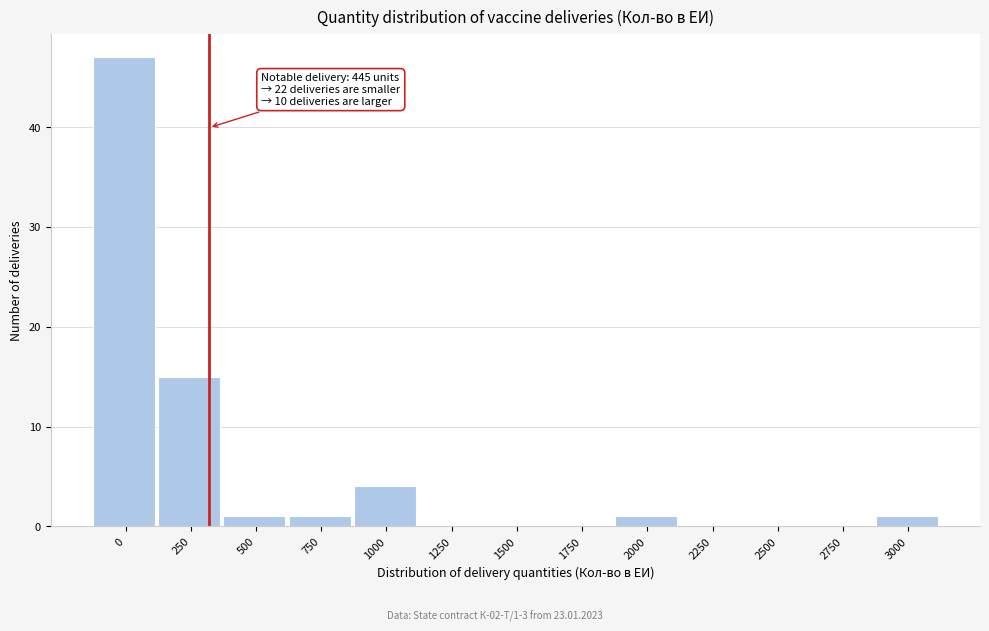

Reading left to right, transcribe all the data shown in this chart.

0=47	250=15	500=1	750=1	1000=4	1250=0	1500=0	1750=0	2000=1	2250=0	2500=0	2750=0	3000=1